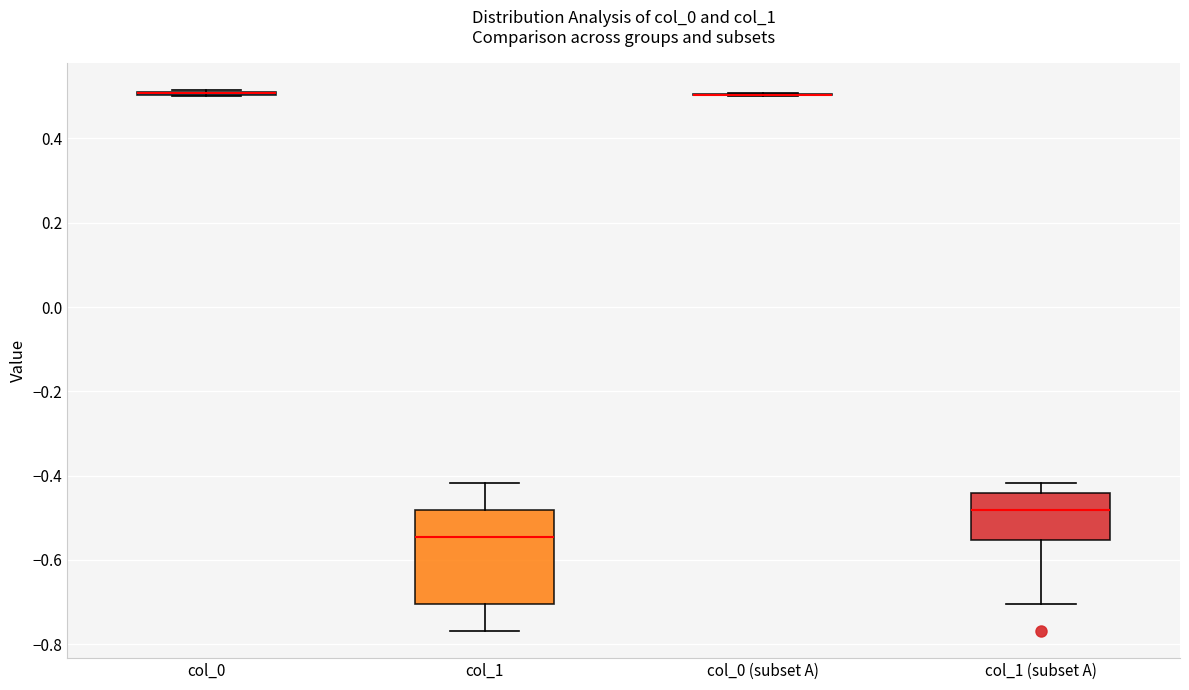

Reading left to right, read every box against the y-axis: the position of its median line, the range the box covers, and the ends of its whiskers. The values are not printed on the chart, so give them approximately, as read against the axis.

col_0: box collapsed to a line at 0.50, whiskers 0.50 to 0.52
col_1: median -0.54, box -0.70 to -0.48, whiskers -0.76 to -0.42
col_0 (subset A): box collapsed to a line at 0.50, whiskers 0.50 to 0.50
col_1 (subset A): median -0.48, box -0.56 to -0.44, whiskers -0.70 to -0.42